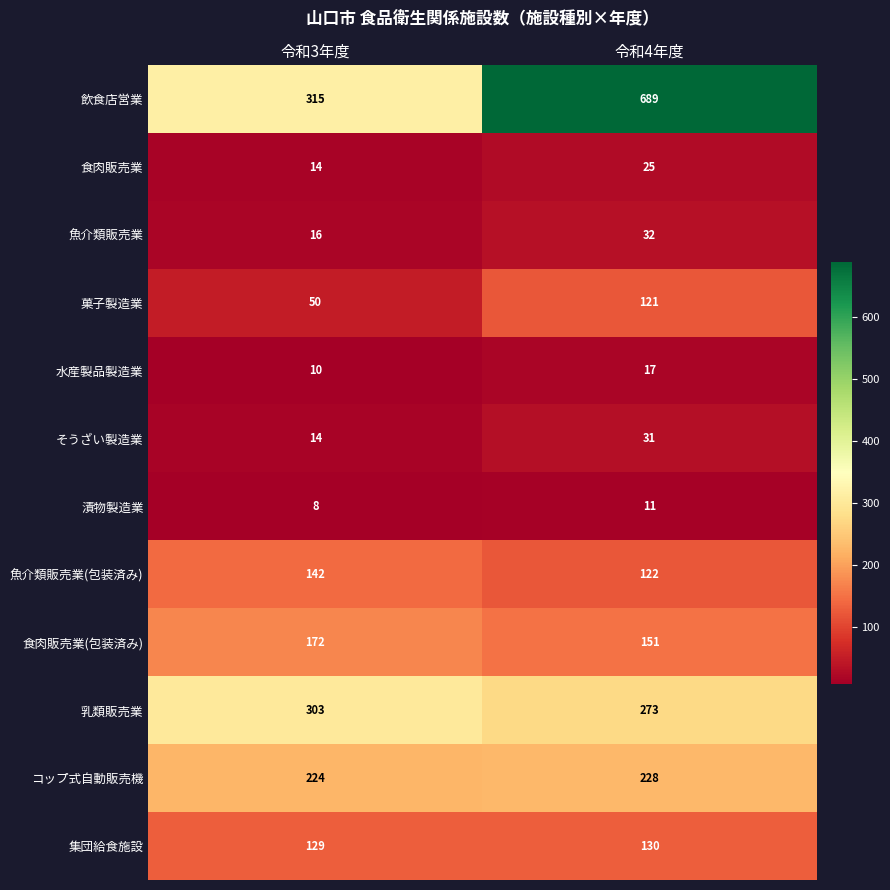

Read the コップ式自動販売機 value at 令和4年度.

228